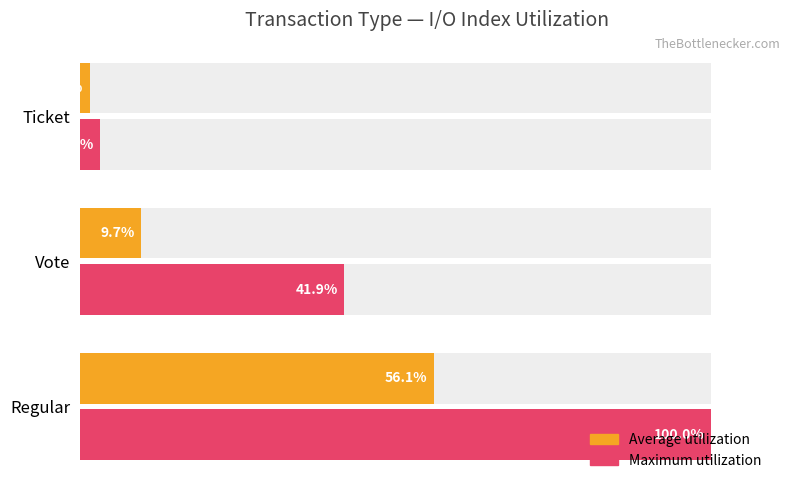

List the series in order of their peak value, lowest first.

Average utilization, Maximum utilization